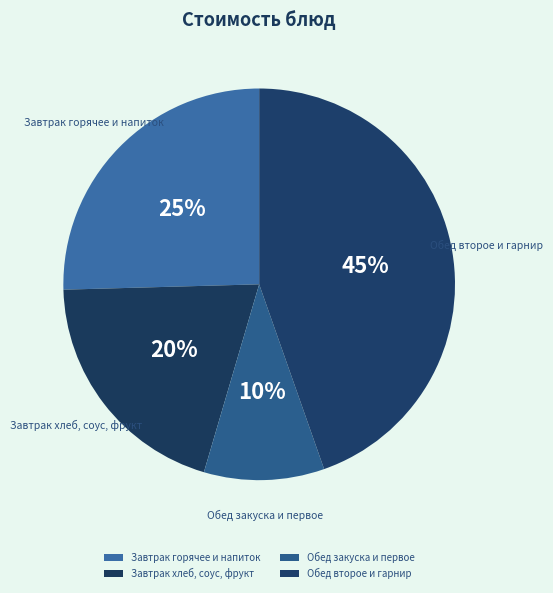

To the nearest percent, what percentage of the pie is Обед закуска и первое?

10%